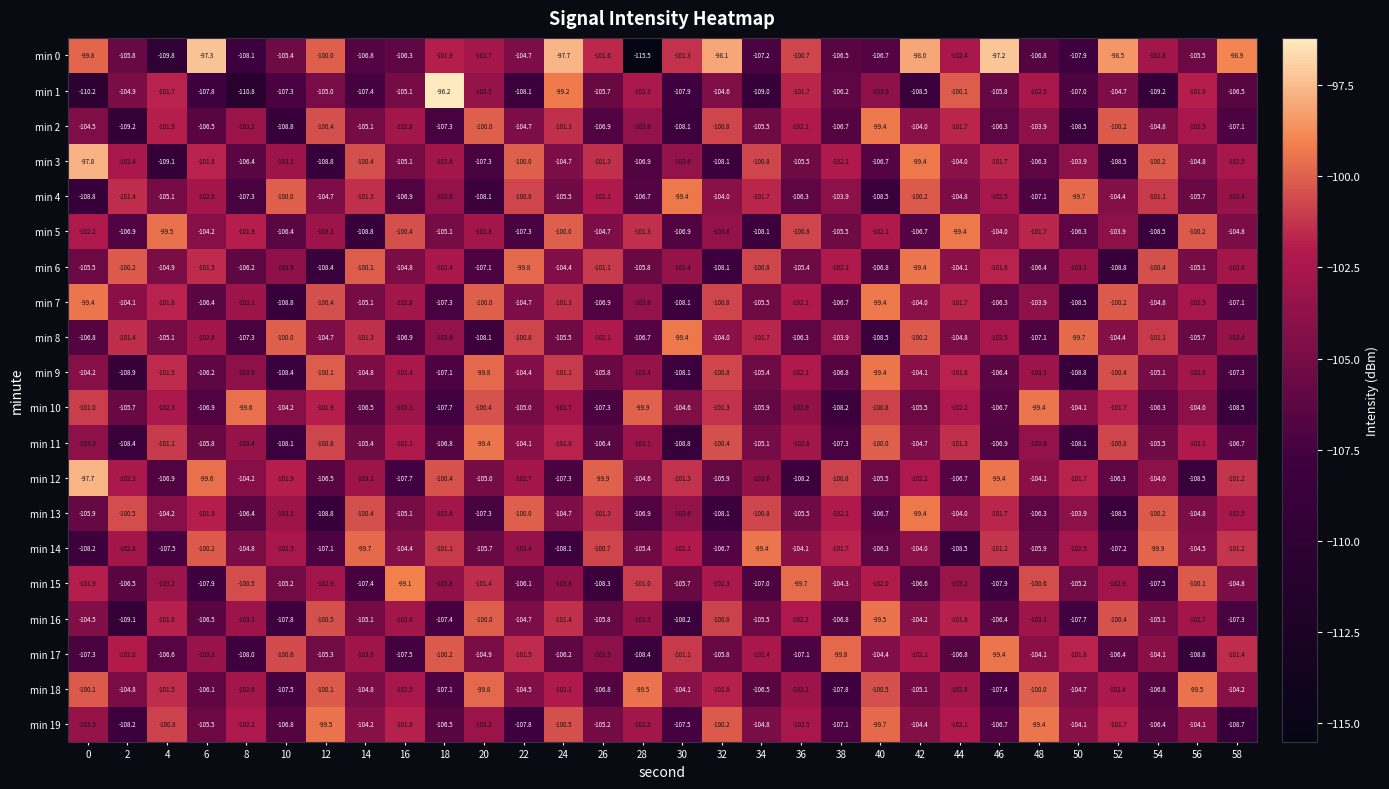

How many distinct data groups are displayed?

20